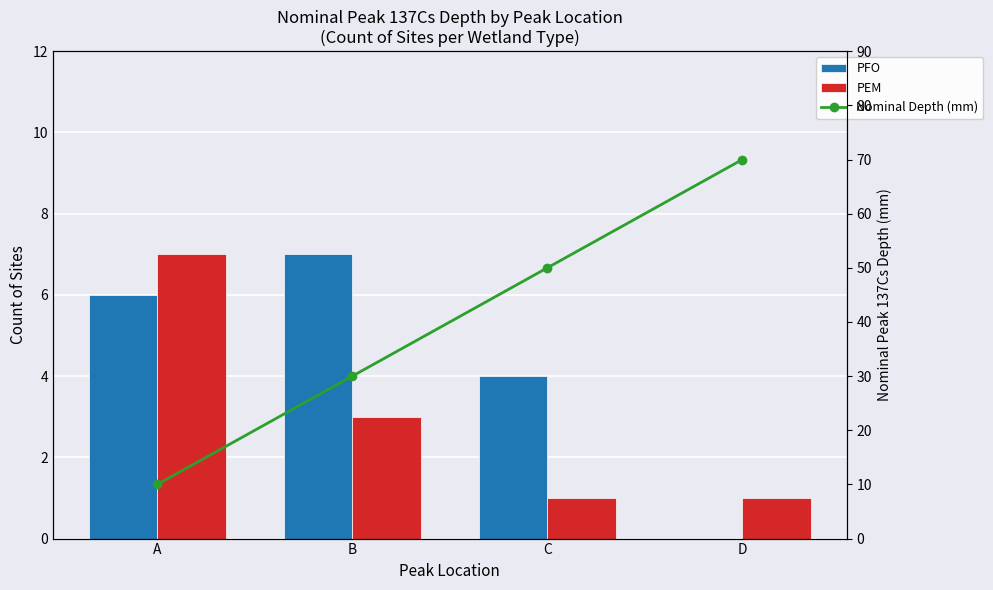

The value of PEM at A is 7. True or false?

True